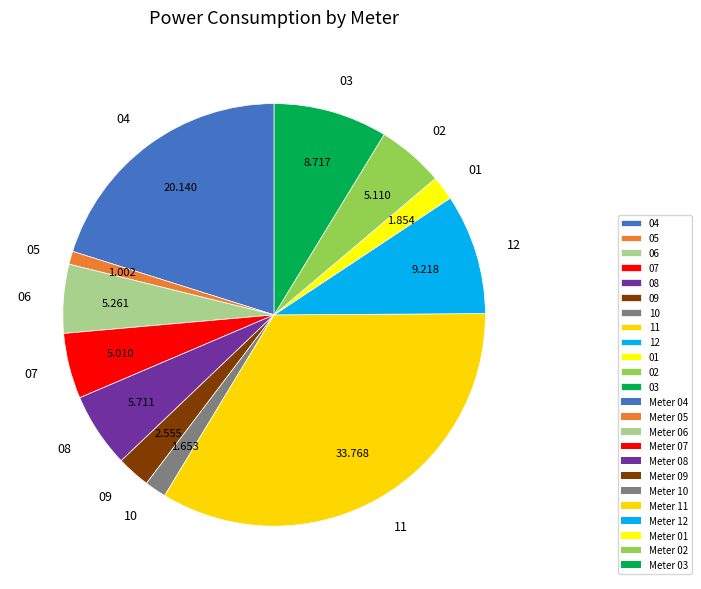

Combined, do 10 and 03 account for over 50%?

No